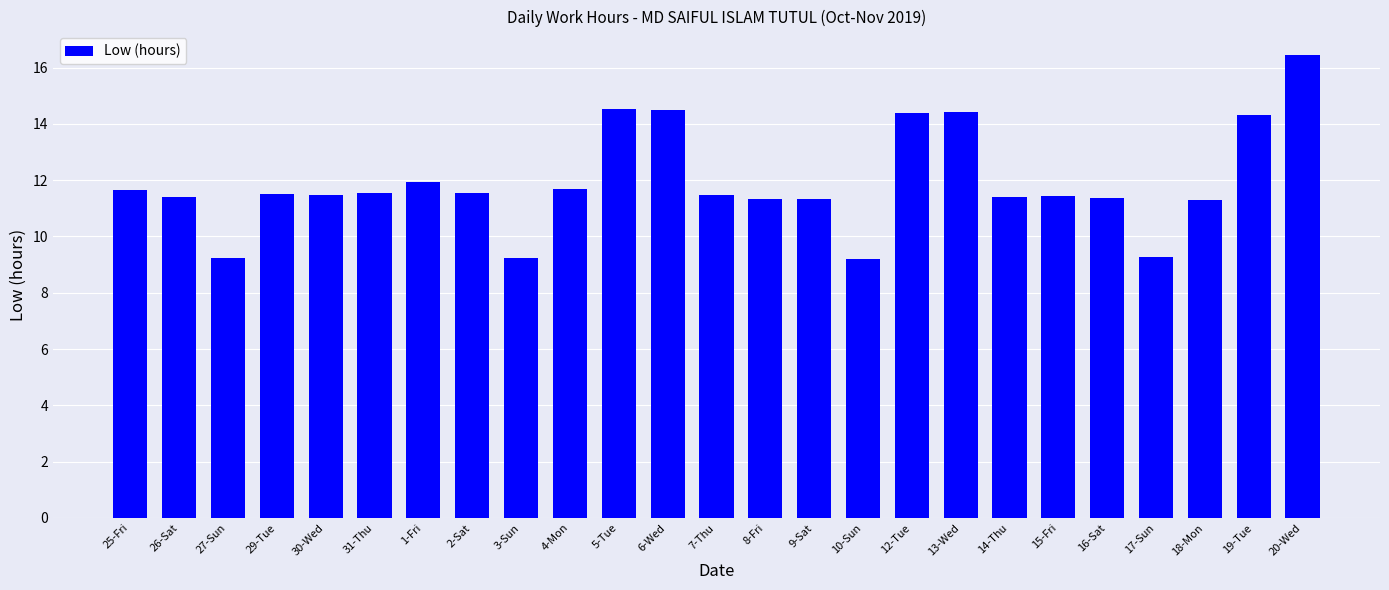

How many bars are there in total?

25